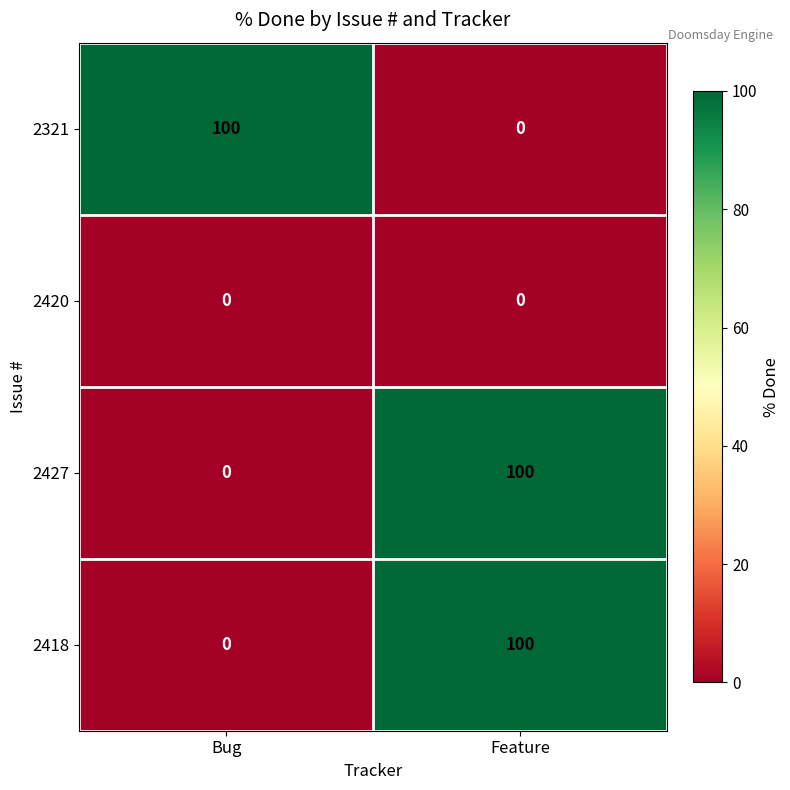

Count the number of categories in the chart.

2